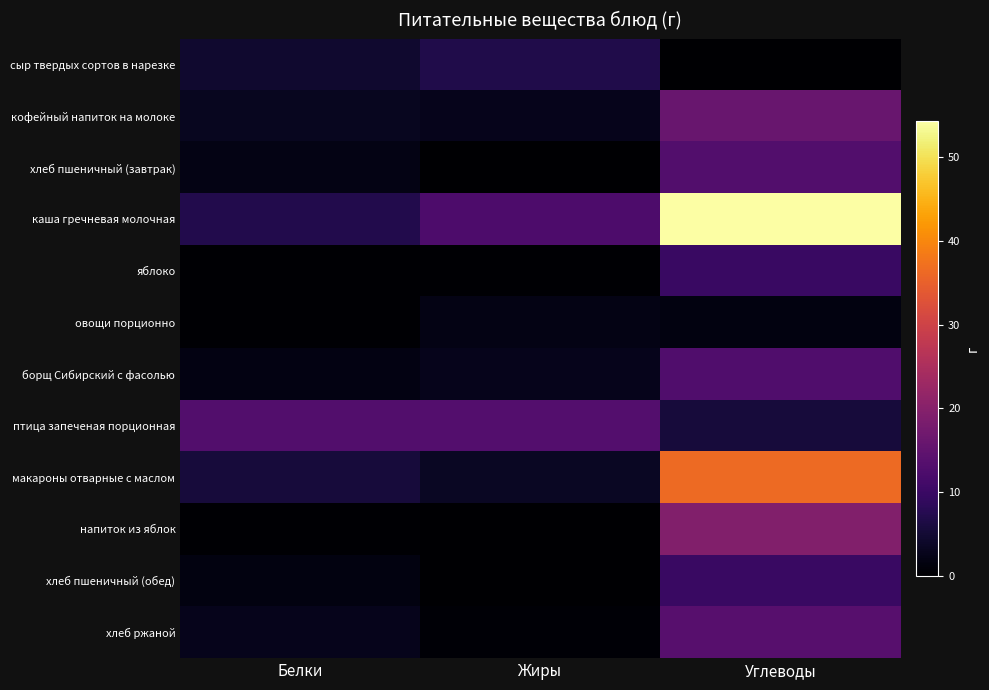

Reading left to right, transcribe all the data shown in this chart.

сыр твердых сортов в нарезке: Белки=4.7	Жиры=6.8	Углеводы=0.0
кофейный напиток на молоке: Белки=3.2	Жиры=2.7	Углеводы=15.9
хлеб пшеничный (завтрак): Белки=2.0	Жиры=0.2	Углеводы=13.1
каша гречневая молочная: Белки=7.1	Жиры=12.5	Углеводы=54.3
яблоко: Белки=0.4	Жиры=0.4	Углеводы=9.8
овощи порционно: Белки=0.3	Жиры=2.0	Углеводы=1.6
борщ Сибирский с фасолью: Белки=1.8	Жиры=2.6	Углеводы=12.7
птица запеченая порционная: Белки=13.0	Жиры=13.2	Углеводы=5.7
макароны отварные с маслом: Белки=5.7	Жиры=3.4	Углеводы=36.5
напиток из яблок: Белки=0.2	Жиры=0.0	Углеводы=19.4
хлеб пшеничный (обед): Белки=1.5	Жиры=0.2	Углеводы=9.8
хлеб ржаной: Белки=2.6	Жиры=0.5	Углеводы=13.7